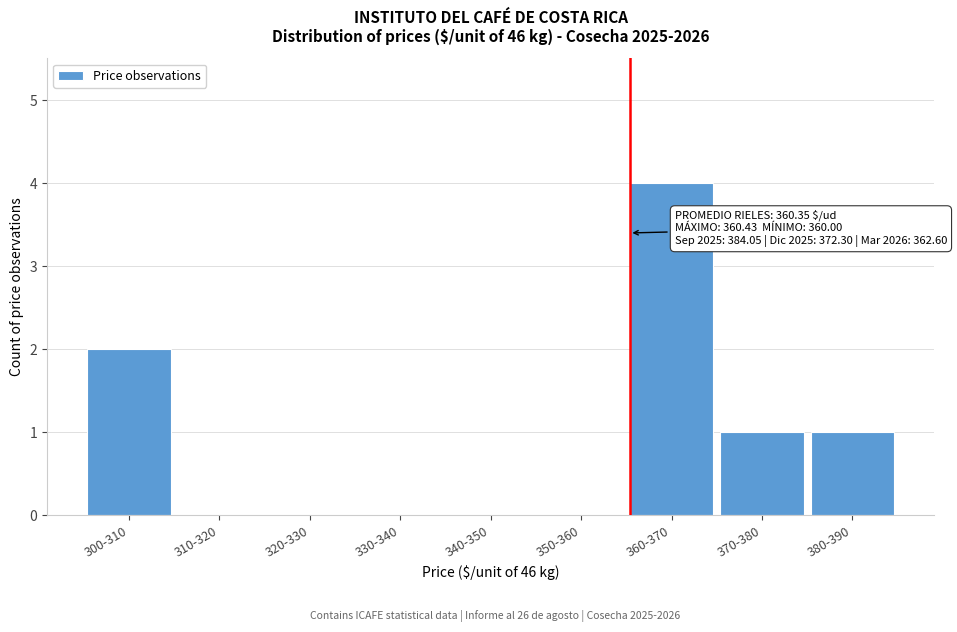

Reading left to right, what are all the values shown in this chart?

300-310=2	310-320=0	320-330=0	330-340=0	340-350=0	350-360=0	360-370=4	370-380=1	380-390=1